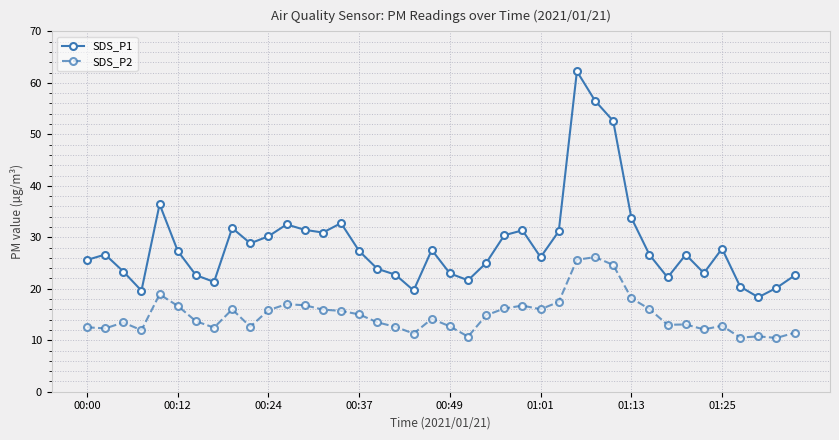

What is the value of the SDS_P2 point at the 21st from the left?

12.7